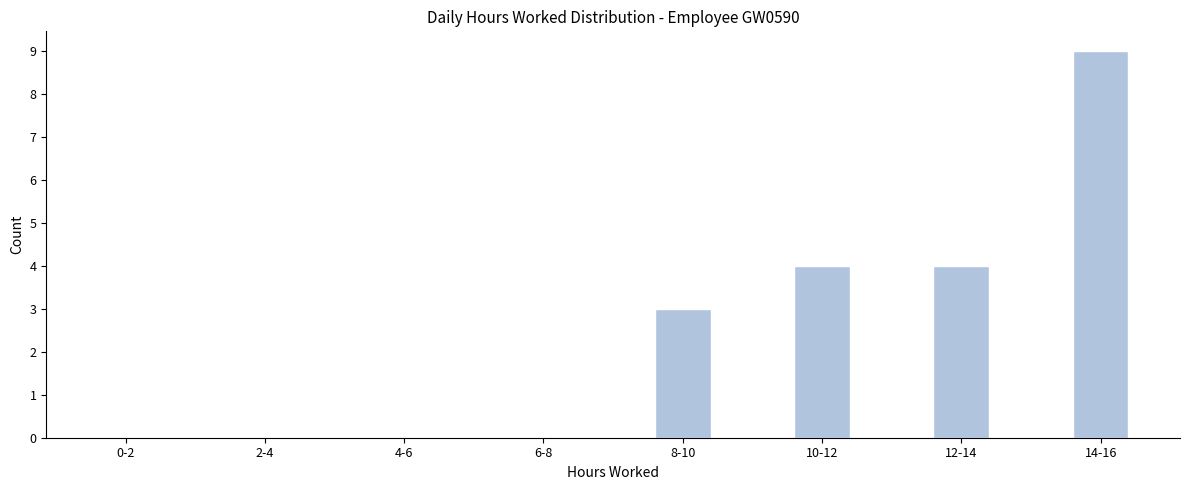

What is the maximum value shown in the chart?

9